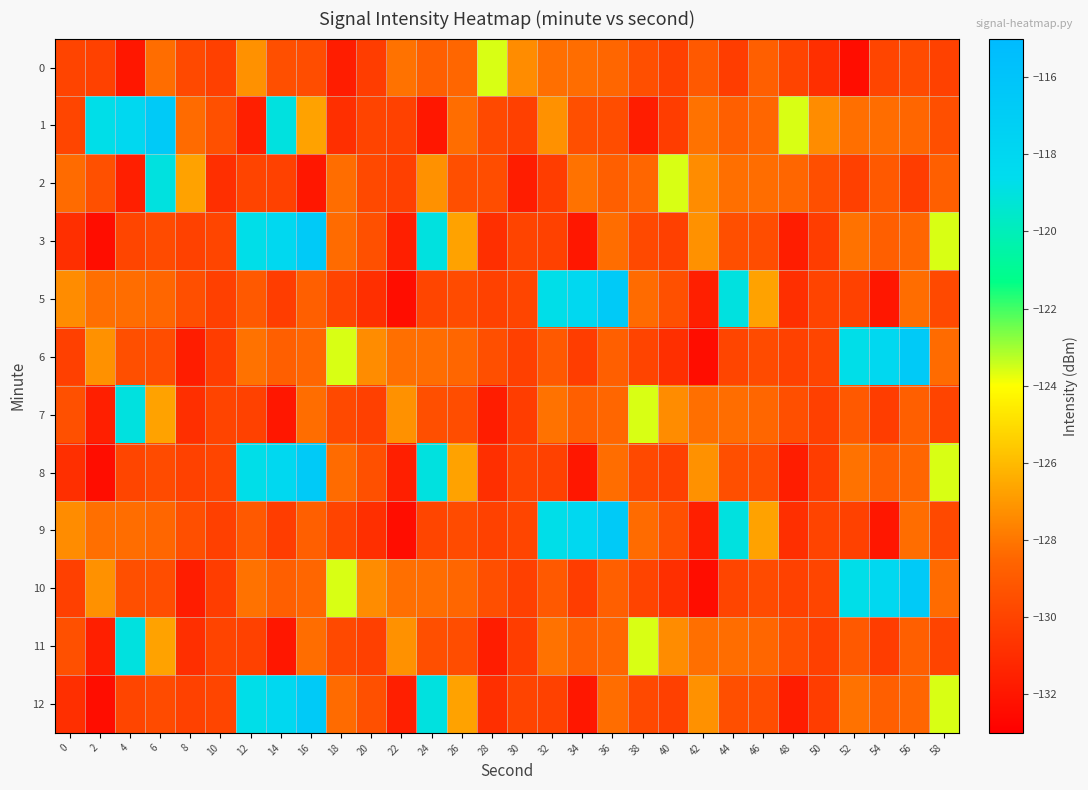

List the series in order of their peak value, lowest first.

0, 2, 7, 11, 1, 3, 5, 6, 8, 9, 10, 12